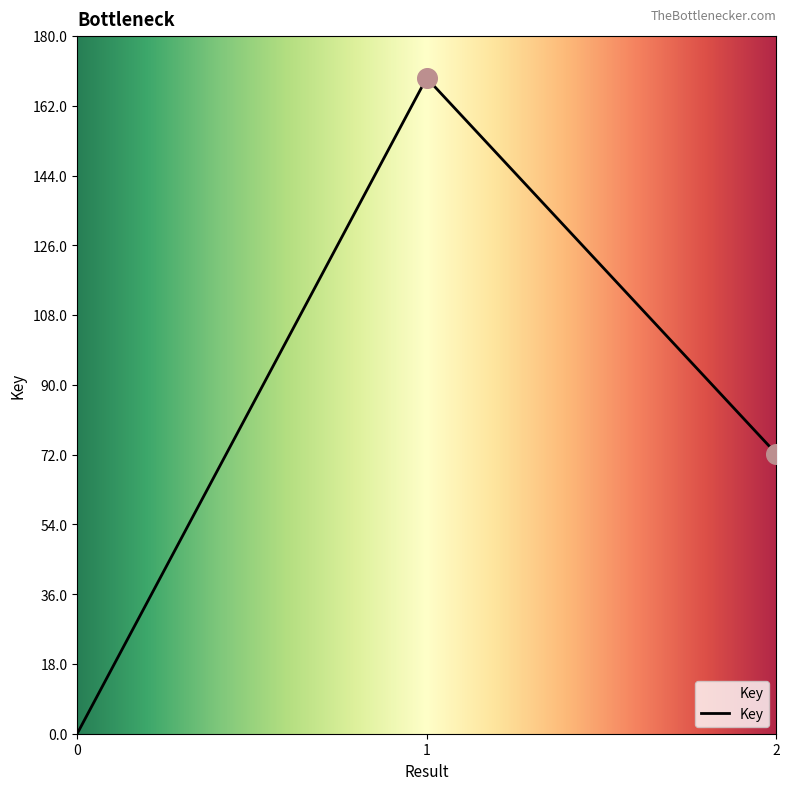

What is the ratio of the value at 2 to the value at 1?

0.4